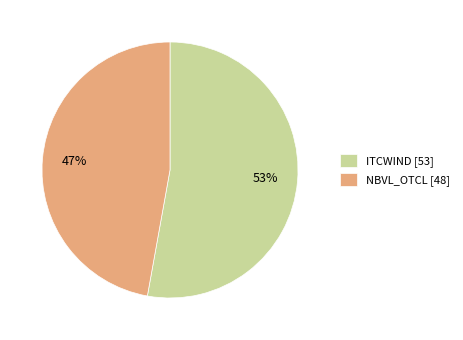

To the nearest percent, what is the combined percentage of NBVL_OTCL and ITCWIND?

100%